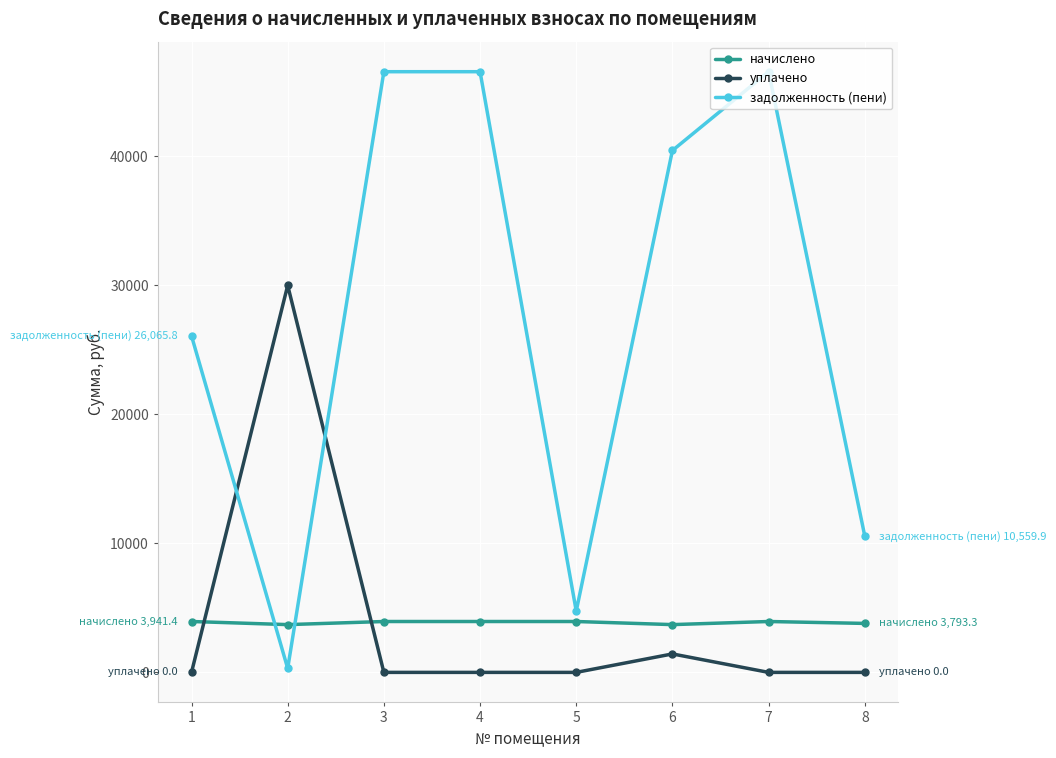

Does the chart display data point markers on the line(s)?

Yes